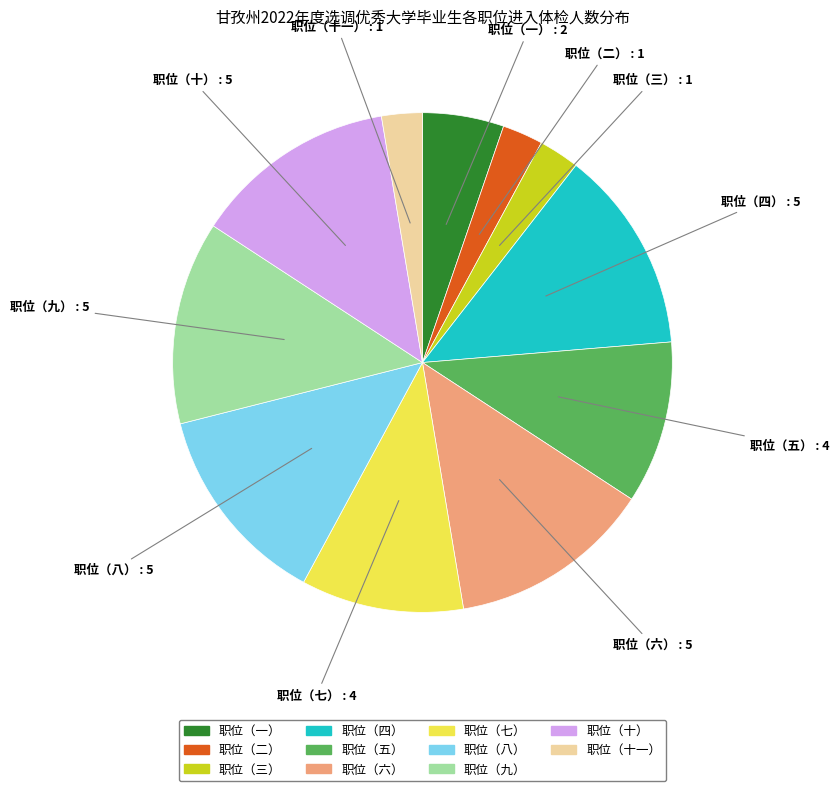

What is the ratio of the value at 职位（四） to the value at 职位（八）?

1.0